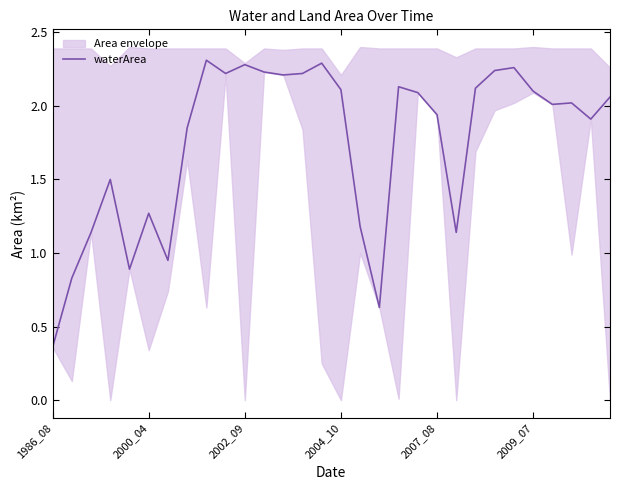

What is the value of the 4th point from the left?

1.5